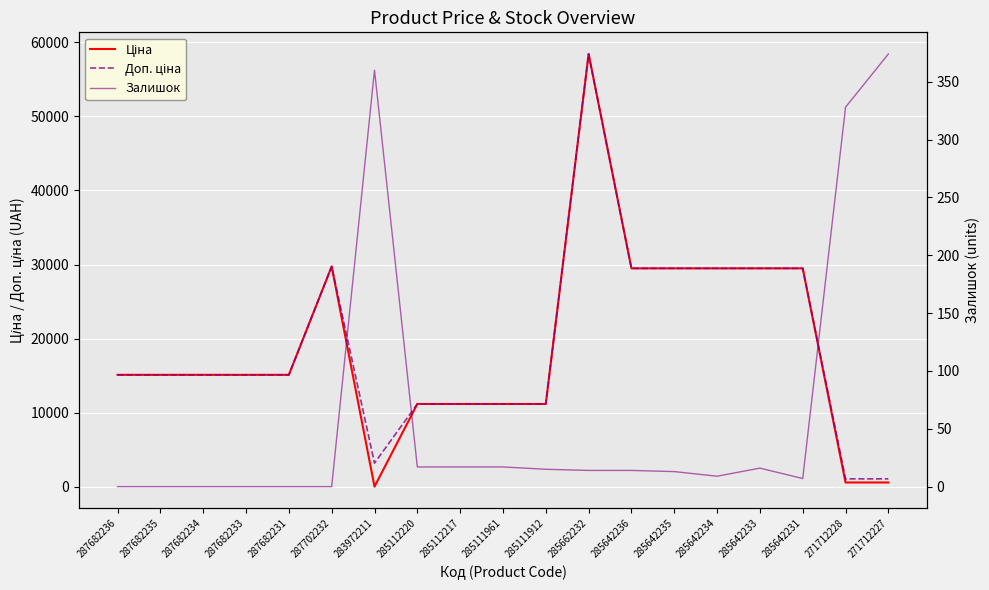

Where is Ціна nearest to the value 29229?

285642236